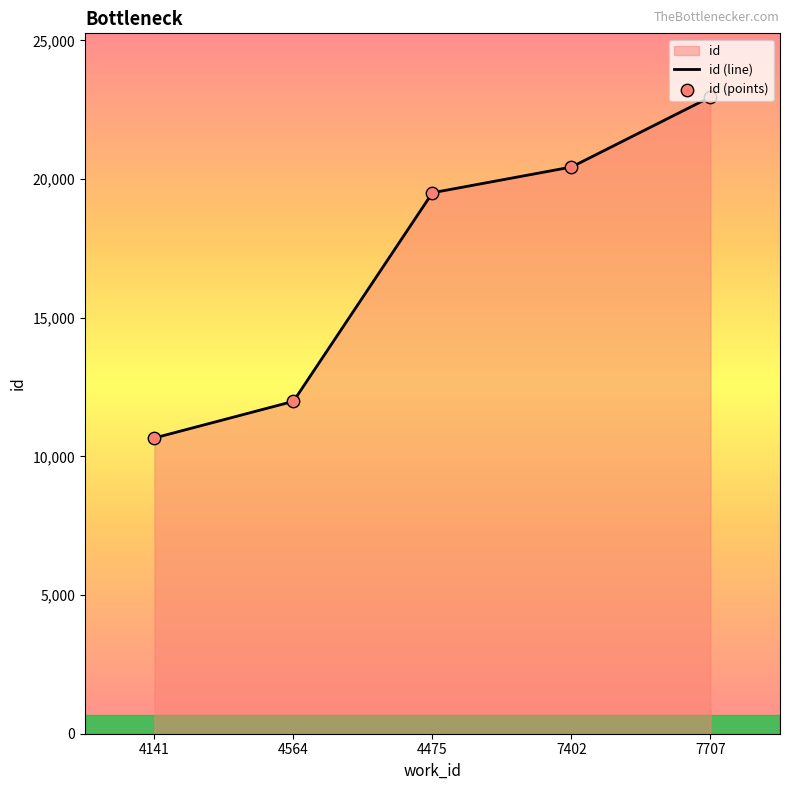

Which has a higher value, 4564 or 7402?

7402